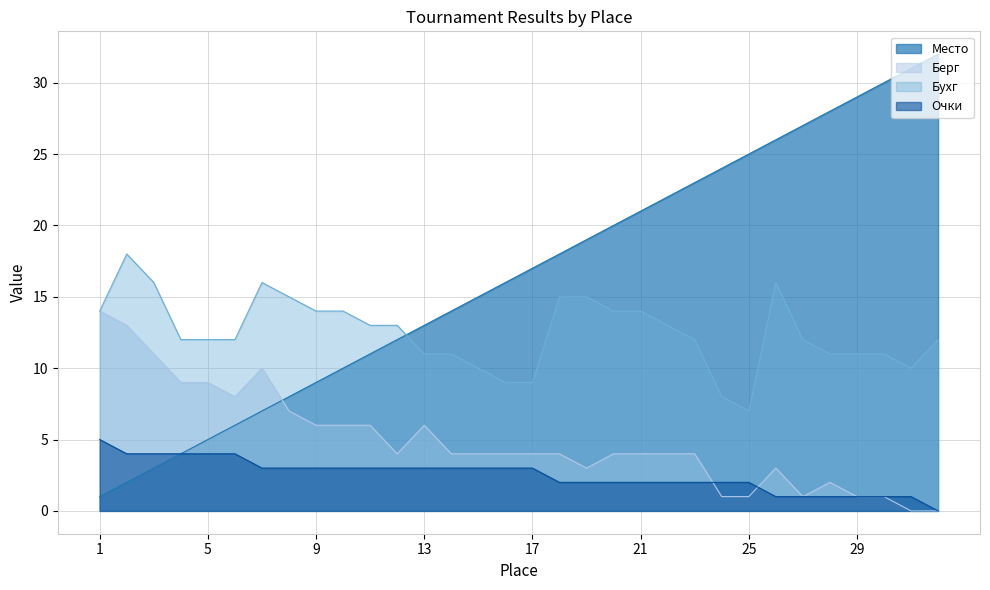

At how many categories does at least one series exceed 15?

20